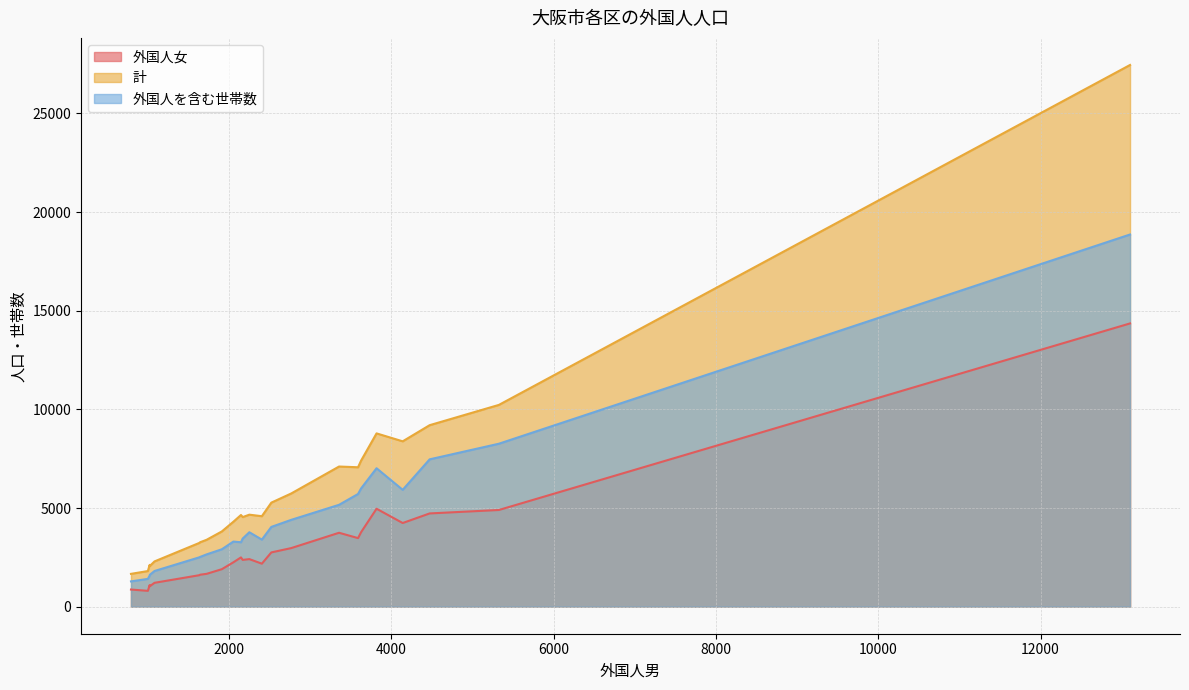

List the series in order of their peak value, lowest first.

外国人女, 外国人を含む世帯数, 計